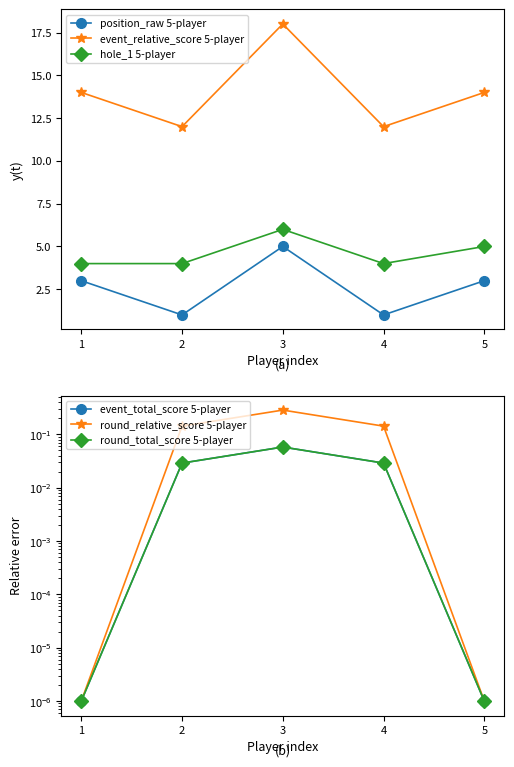

At which category does event_total_score 5-player reach its first local peak?

3